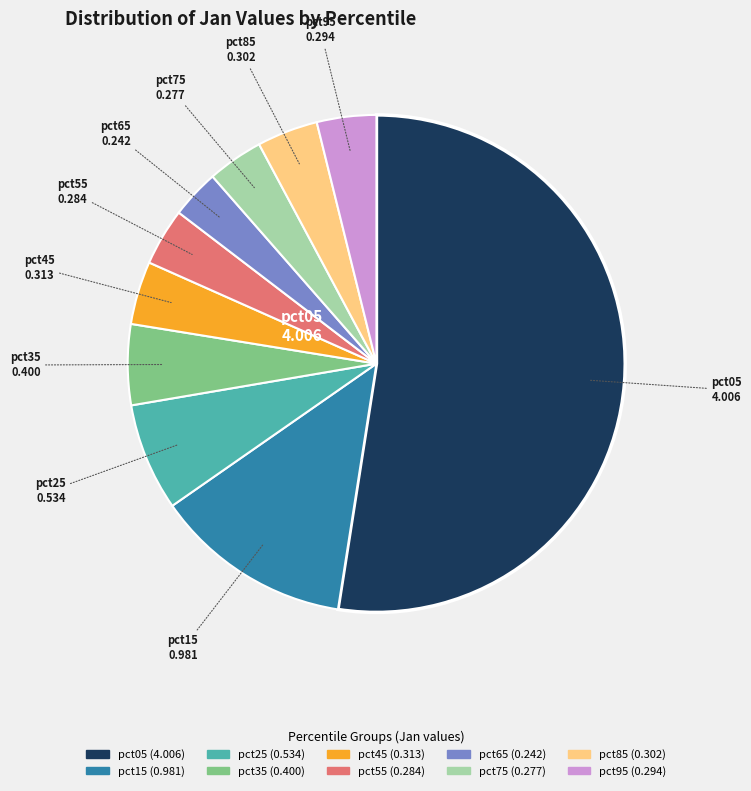

Count the number of slices in the pie.

10